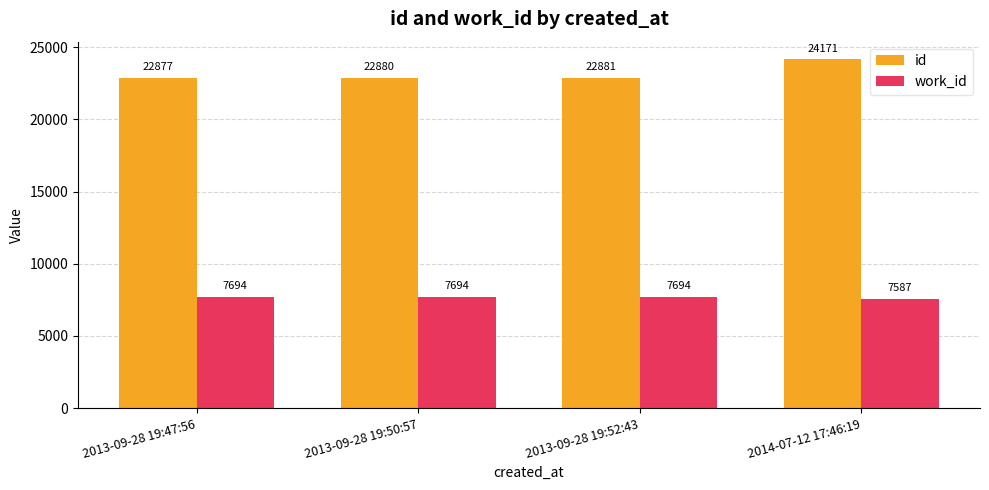

Reading left to right, extract all data points from this chart.

id: 2013-09-28 19:47:56=22877	2013-09-28 19:50:57=22880	2013-09-28 19:52:43=22881	2014-07-12 17:46:19=24171
work_id: 2013-09-28 19:47:56=7694	2013-09-28 19:50:57=7694	2013-09-28 19:52:43=7694	2014-07-12 17:46:19=7587